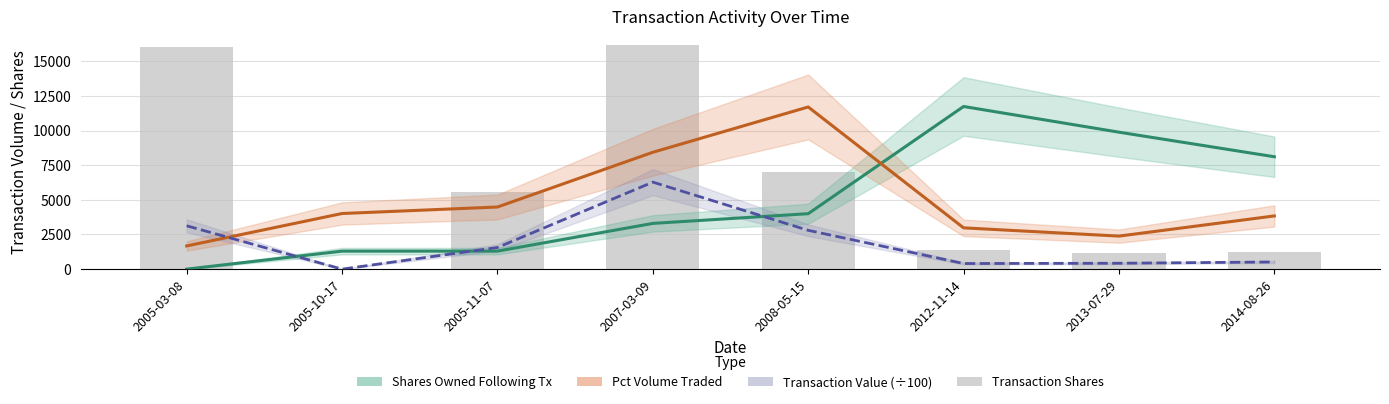

Reading left to right, extract all data points from this chart.

sharesOwnedFollowingTransaction: 0.0	1299.0	1299.0	3299.0	4000.0	11733.0	9880.0	8107.0
pctVolumeTraded: 1674.0	4013.0	4482.0	8430.0	11698.0	2978.0	2383.0	3838.0
transactionValue (÷100): 3126.4	0.0	1560.7	6276.6	2800.0	404.8	424.4	517.0
transactionShares: 16000.0	9.0	5574.0	16180.0	7000.0	1400.0	1200.0	1250.0